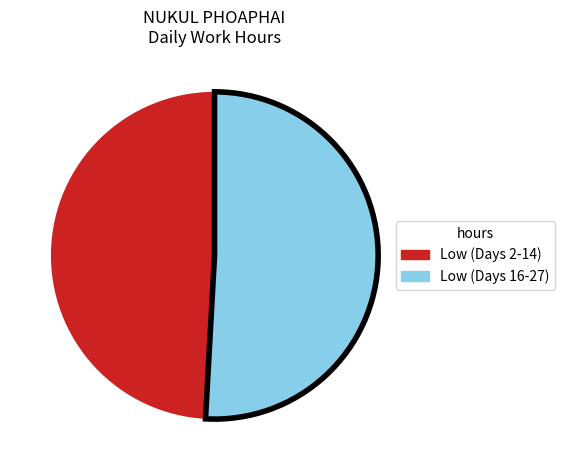

Count the number of slices in the pie.

2